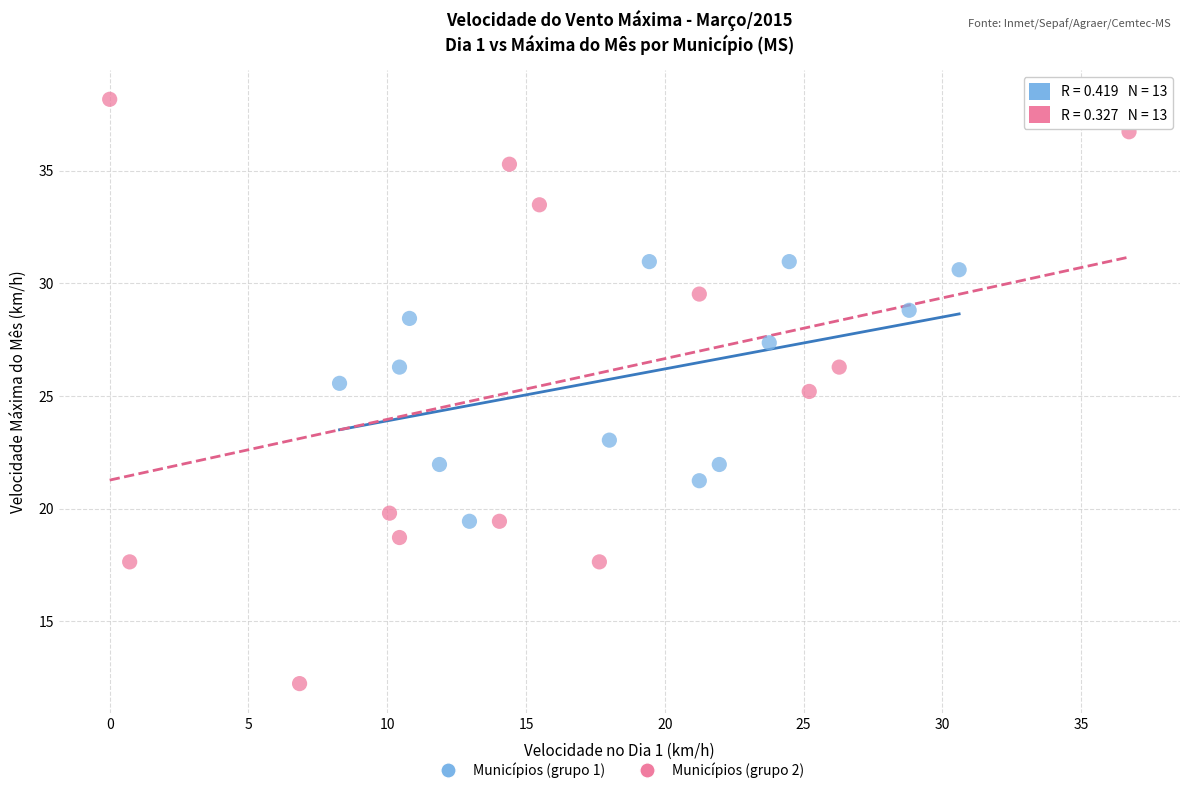

Which series contains the highest Y value?

Municípios (grupo 2)